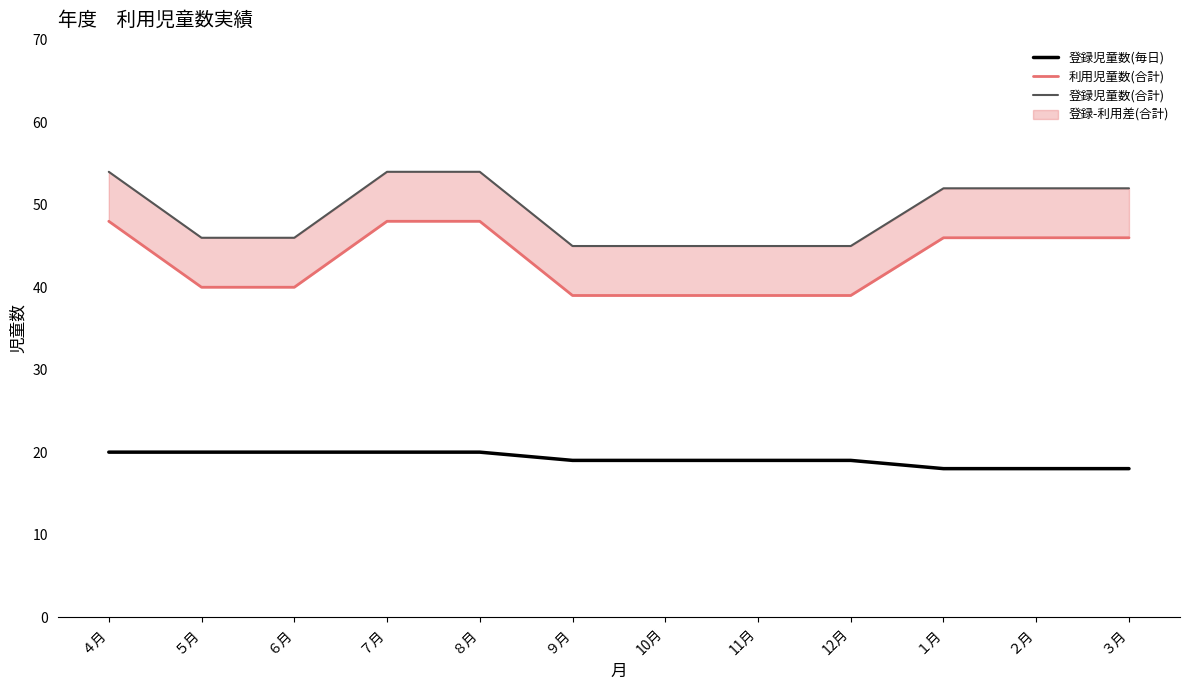

Reading left to right, list all the values displayed in this chart.

登録児童数(毎日): 20	20	20	20	20	19	19	19	19	18	18	18
利用児童数(合計): 48	40	40	48	48	39	39	39	39	46	46	46
登録児童数(合計): 54	46	46	54	54	45	45	45	45	52	52	52